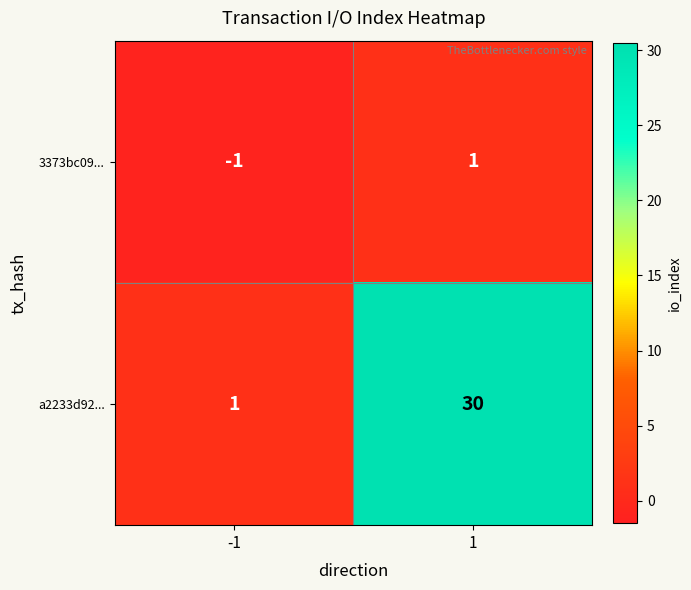

What is the difference between the maximum and minimum values in the a2233d92... series?

29